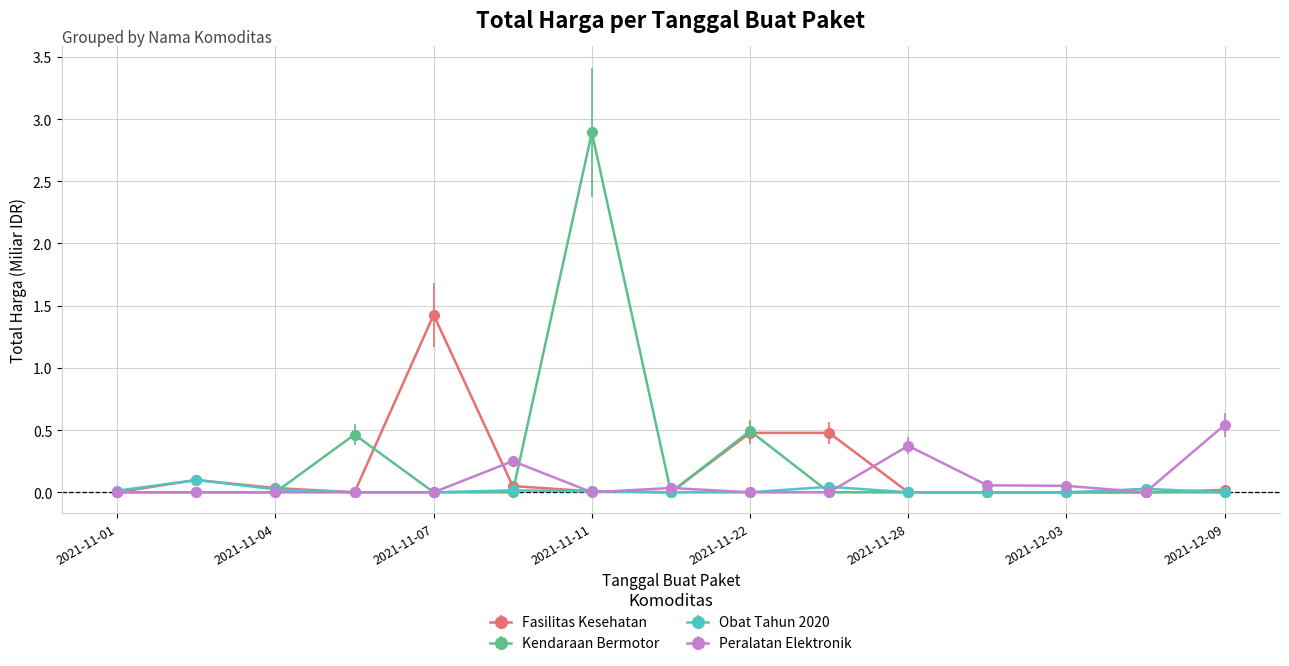

True or false: Peralatan Elektronik and Obat Tahun 2020 cross at least once.

True